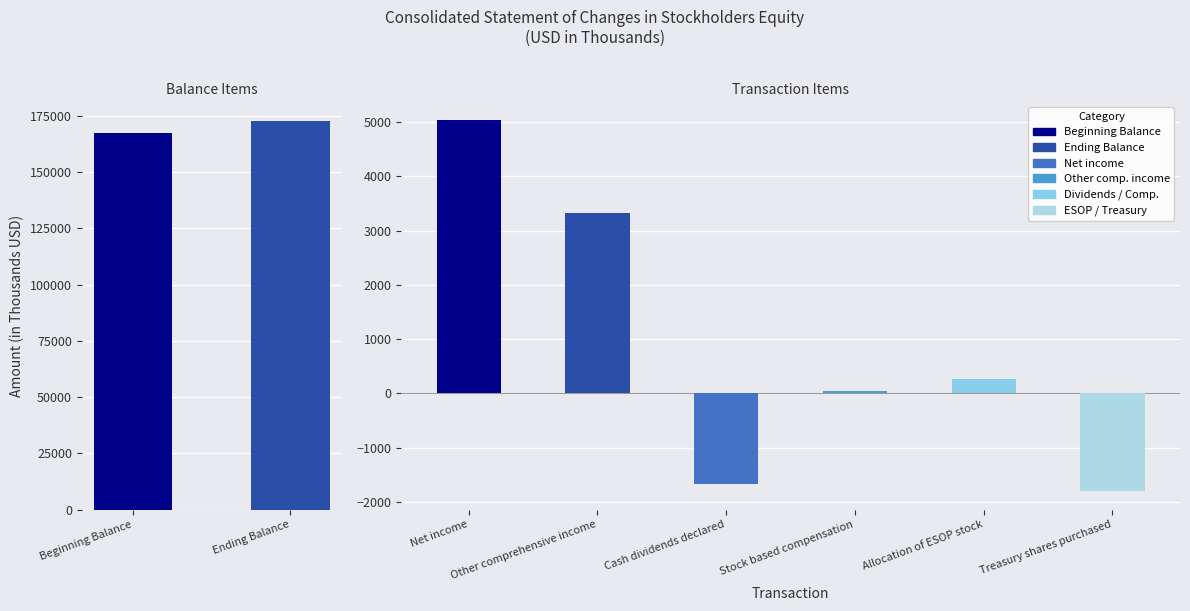

The value at Treasury shares purchased is -3085. True or false?

False